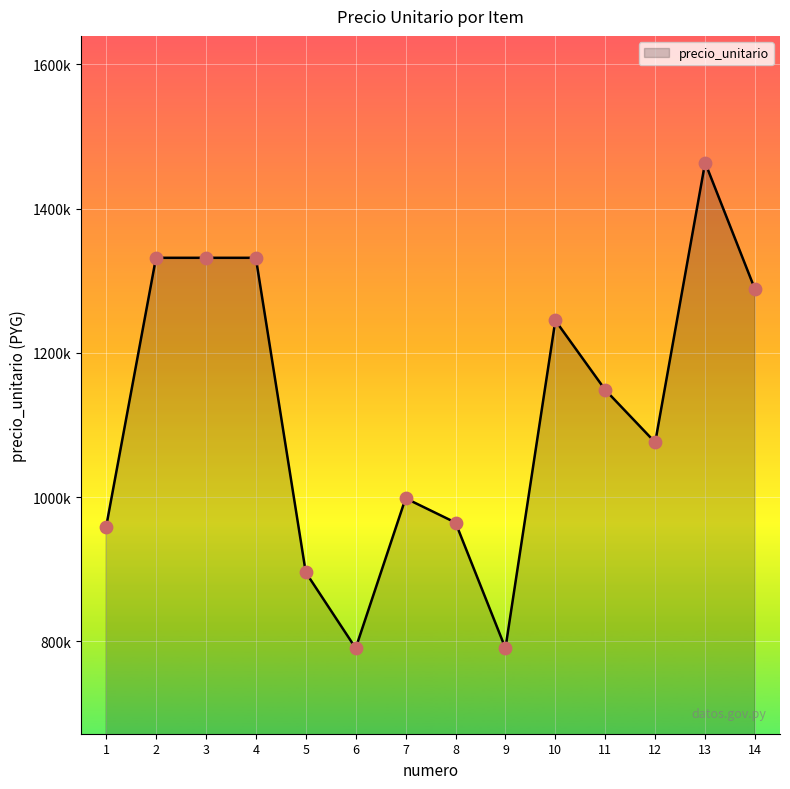

Which has a higher value, 3 or 11?

3